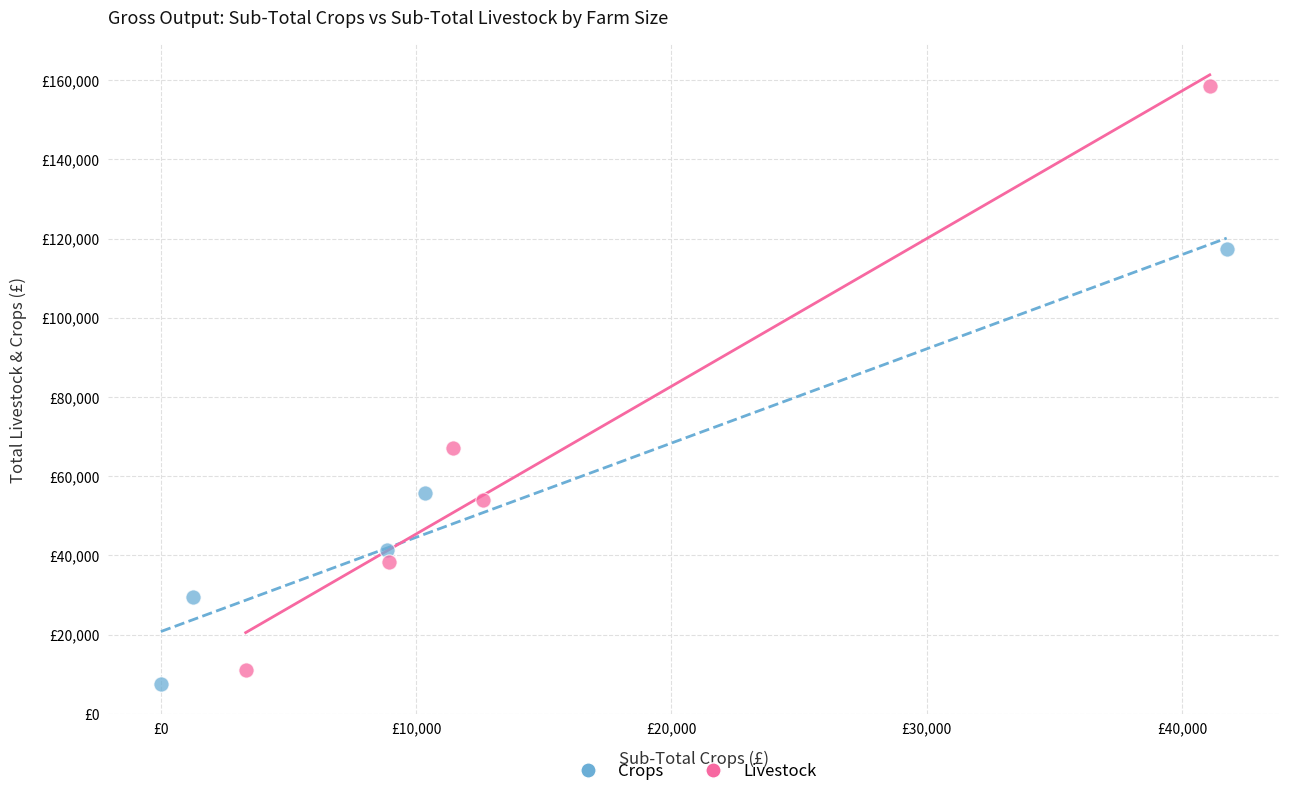

Which series reaches the maximum Y coordinate?

Livestock